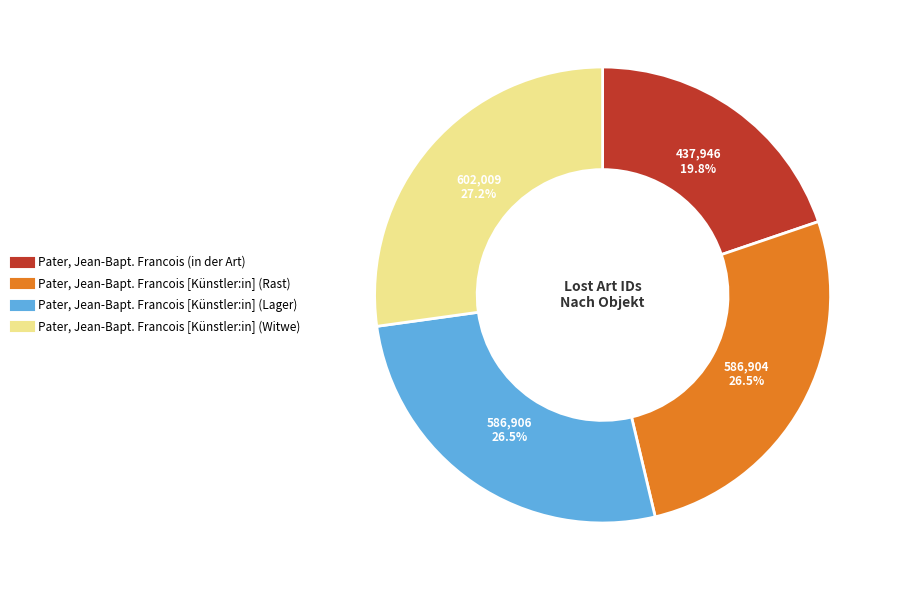

Does any single category account for the majority?

No